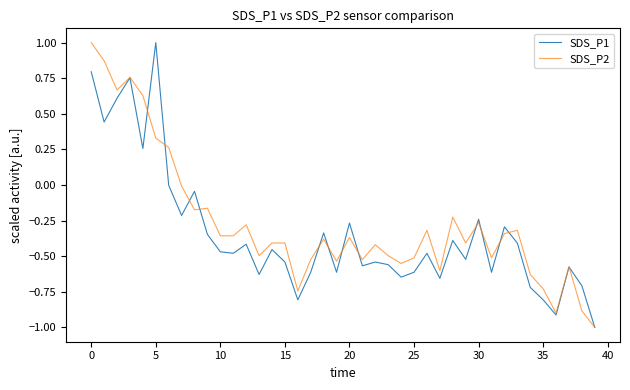

What is the greatest value displayed?

1.0